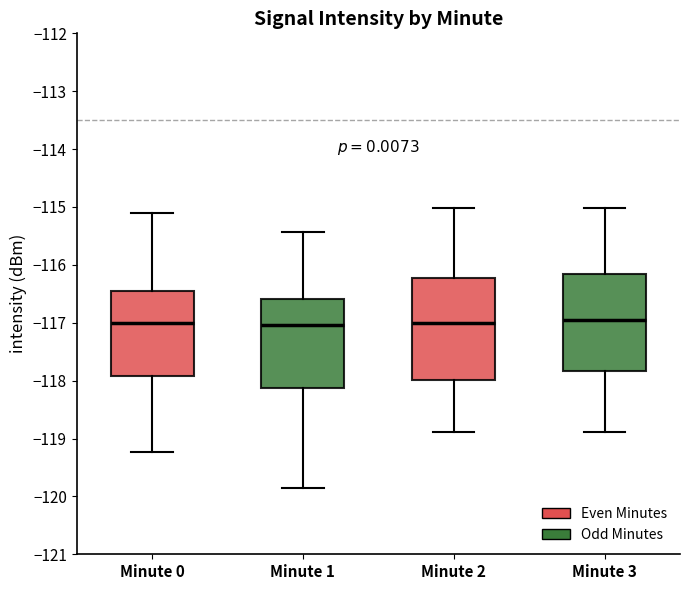

Reading left to right, read every box against the y-axis: the position of its median line, the range the box covers, and the ends of its whiskers. The values are not printed on the chart, so give them approximately, as read against the axis.

Minute 0: median -117.0, box -117.9 to -116.4, whiskers -119.2 to -115.1
Minute 1: median -117.0, box -118.1 to -116.6, whiskers -119.9 to -115.4
Minute 2: median -117.0, box -118.0 to -116.2, whiskers -118.9 to -115.0
Minute 3: median -117.0, box -117.8 to -116.2, whiskers -118.9 to -115.0